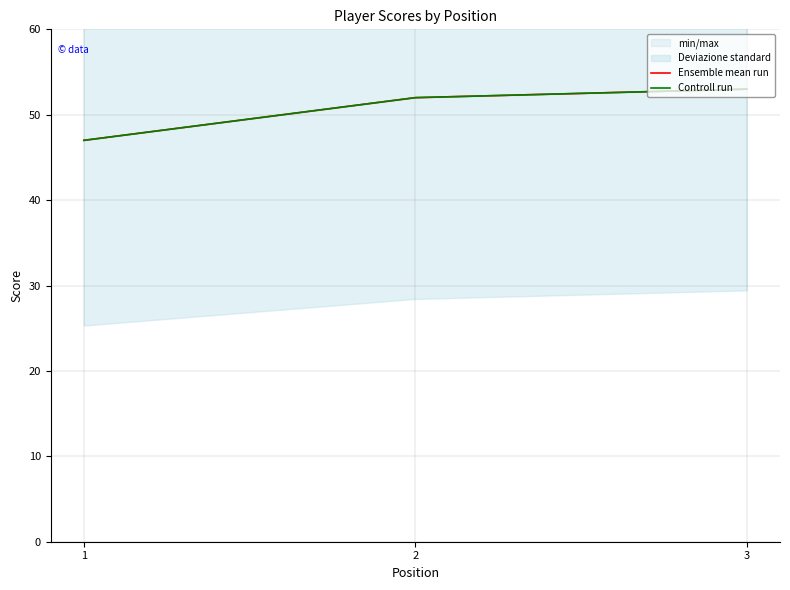

What is the difference between the Ensemble mean run values at 1 and 2?

5